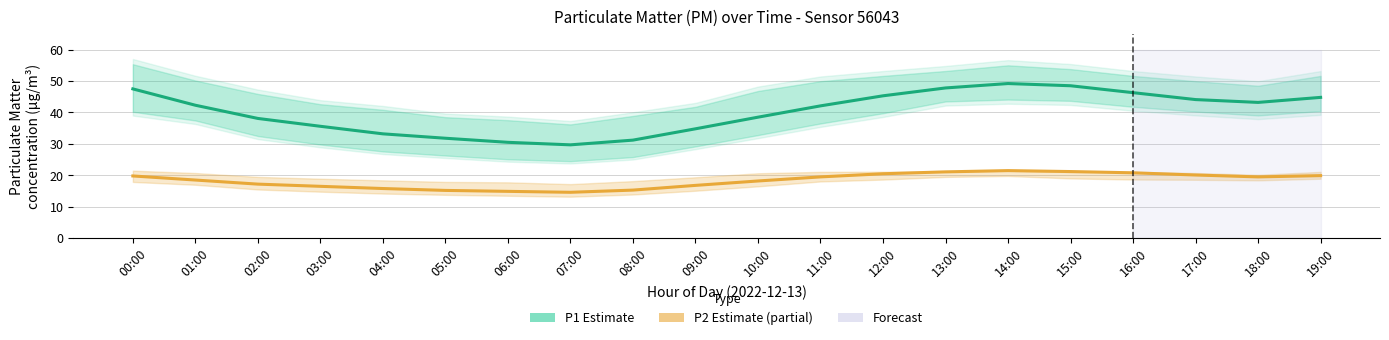

How many lines are shown in the chart?

2